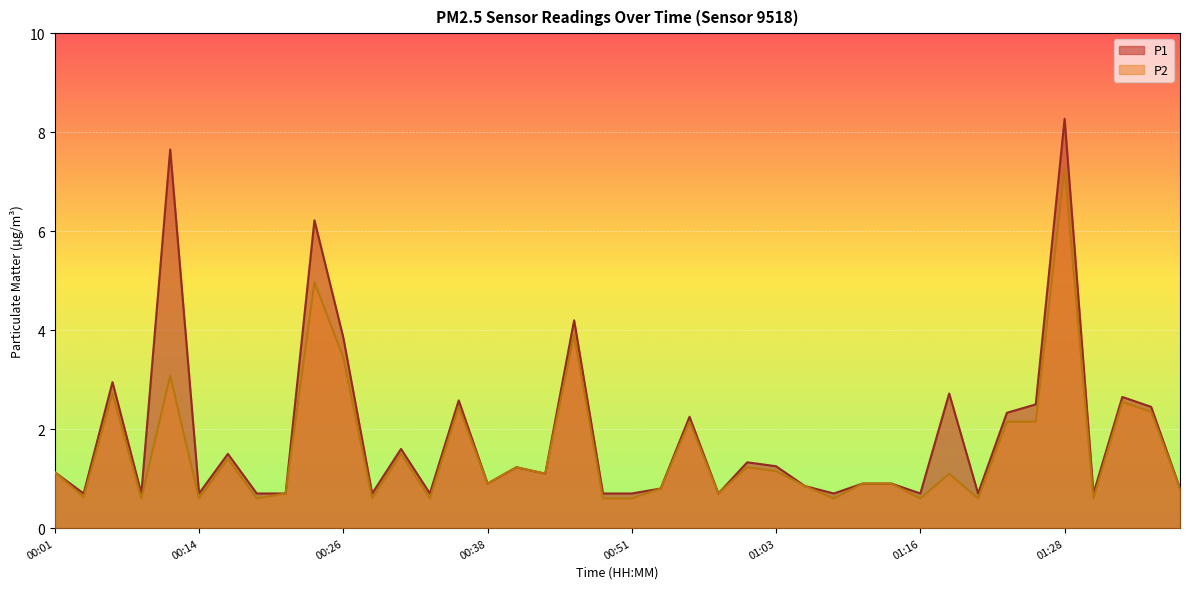

Rank the series by their average value, from lowest to highest.

P2, P1